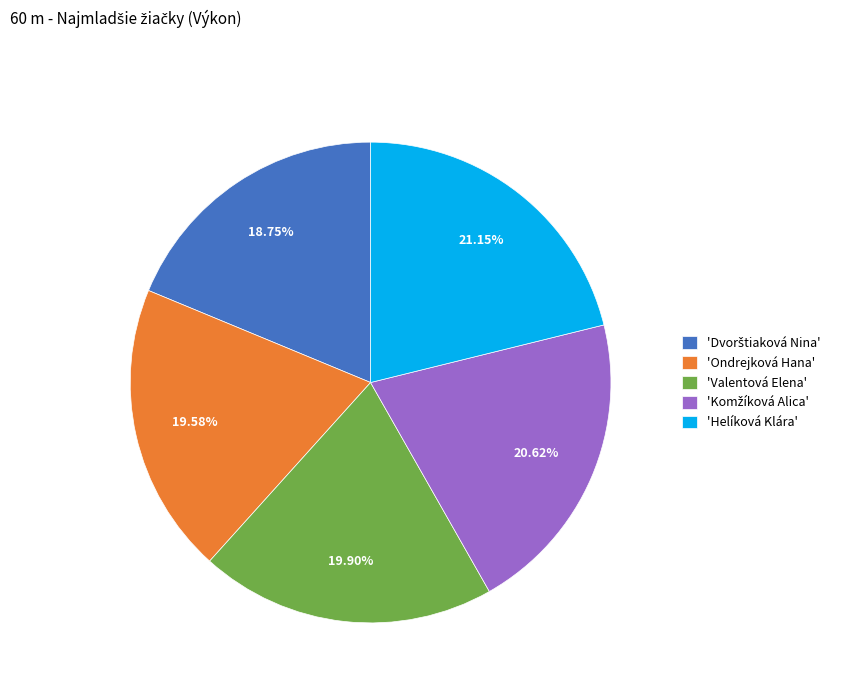

Approximately how many times larger is the value at 'Ondrejková Hana' compared to 'Helíková Klára'?

0.9